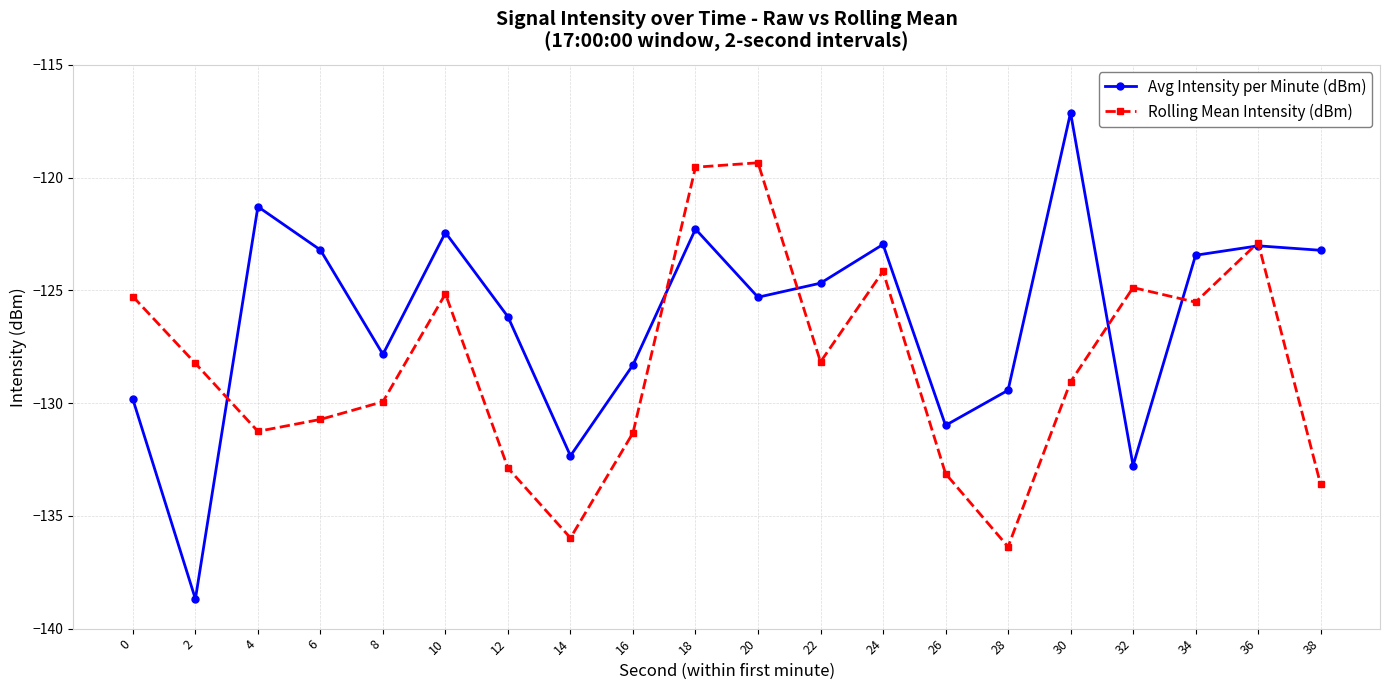

Is it true that Rolling Mean Intensity (dBm) equals -217.9 at 22?

False